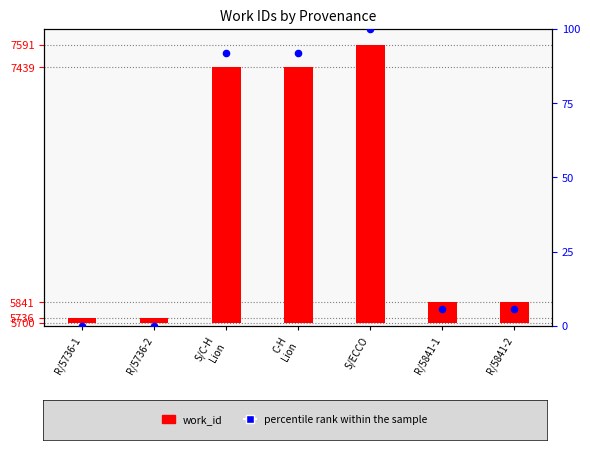

Which series contains the lowest Y value?

percentile rank within the sample